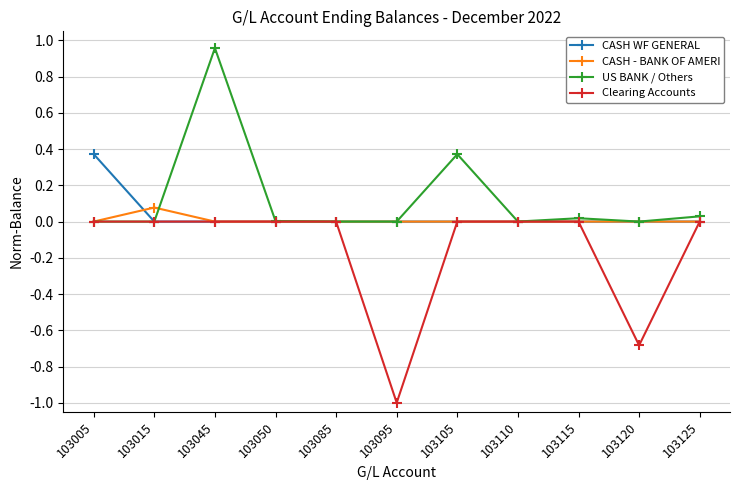

Is it true that Clearing Accounts equals 0.6 at 103045?

False